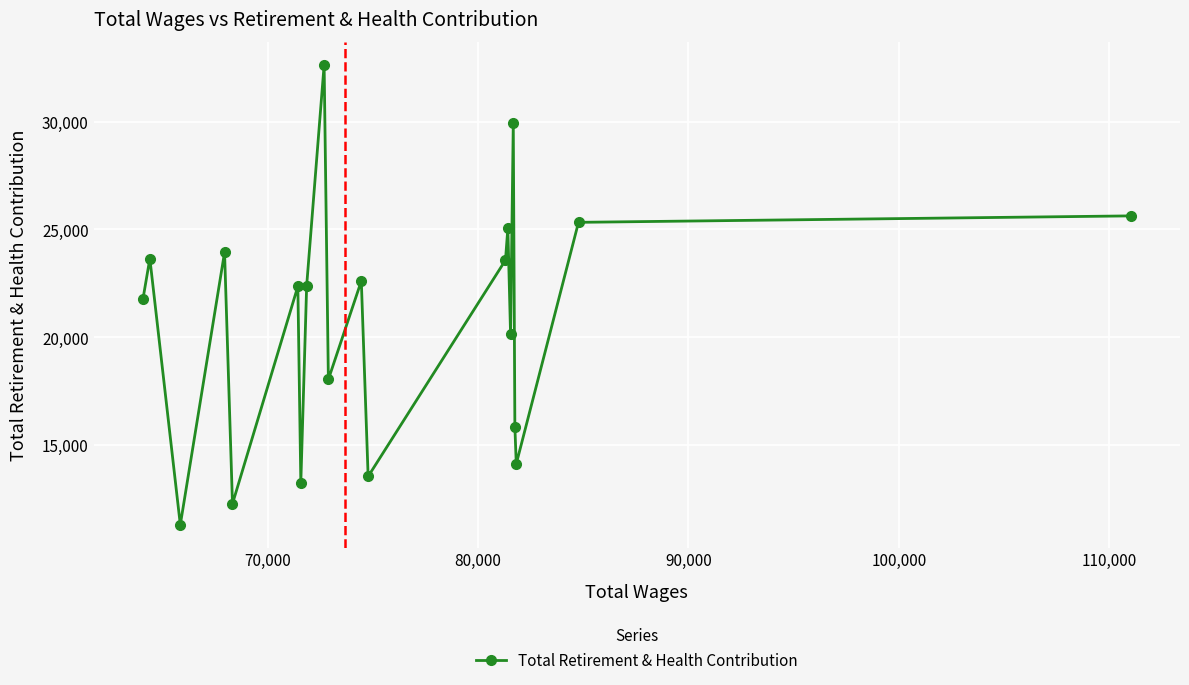

How many points are lower than both their immediate neighbors (excluding endpoints)?

7